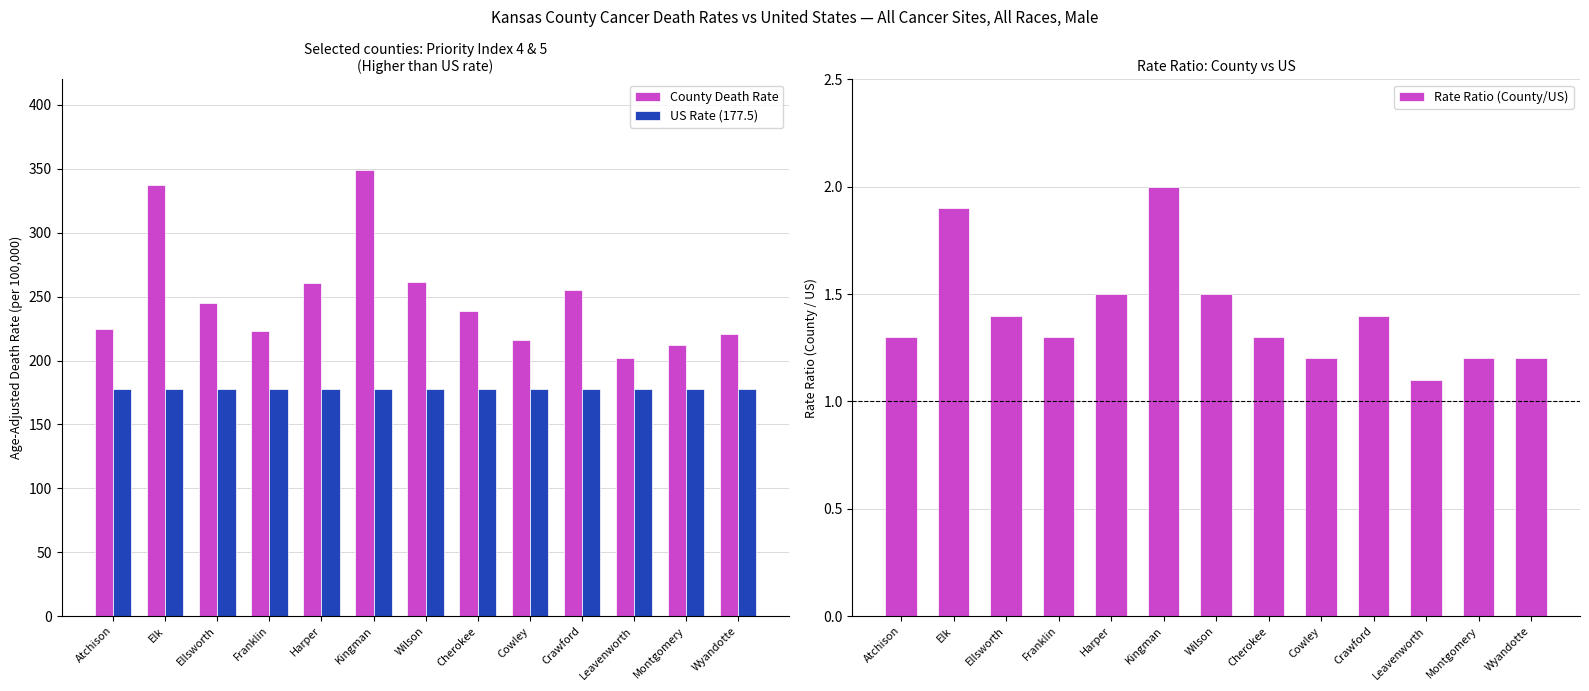

What is the sum of all Rate Ratio (County/US) values?

18.3